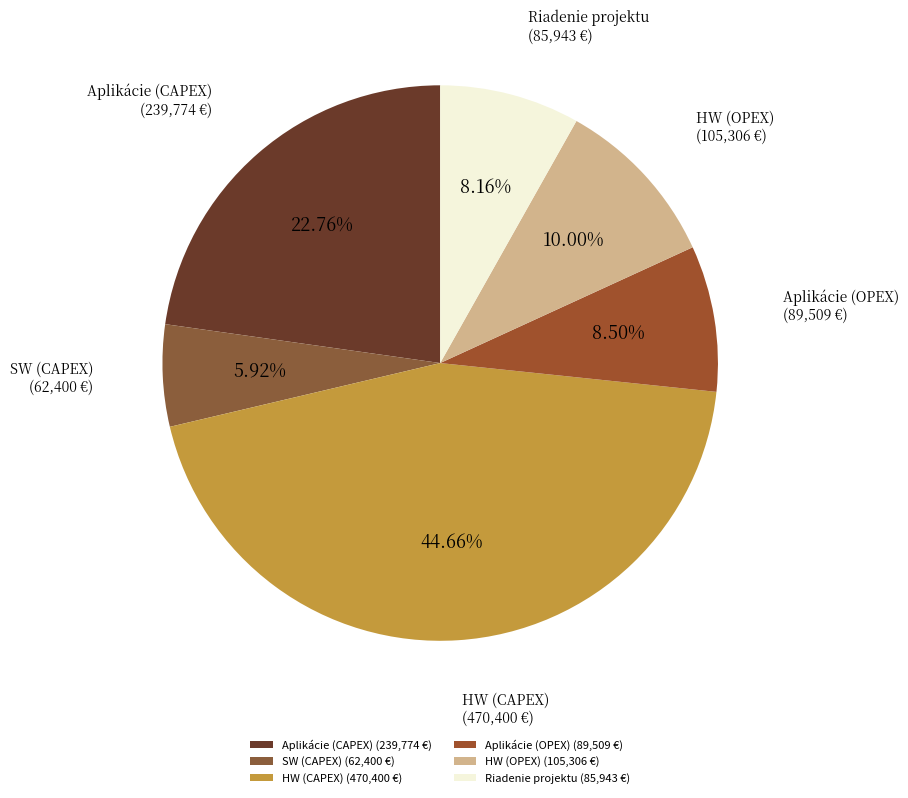

Is the sum of Riadenie projektu and SW (CAPEX) greater than half?

No